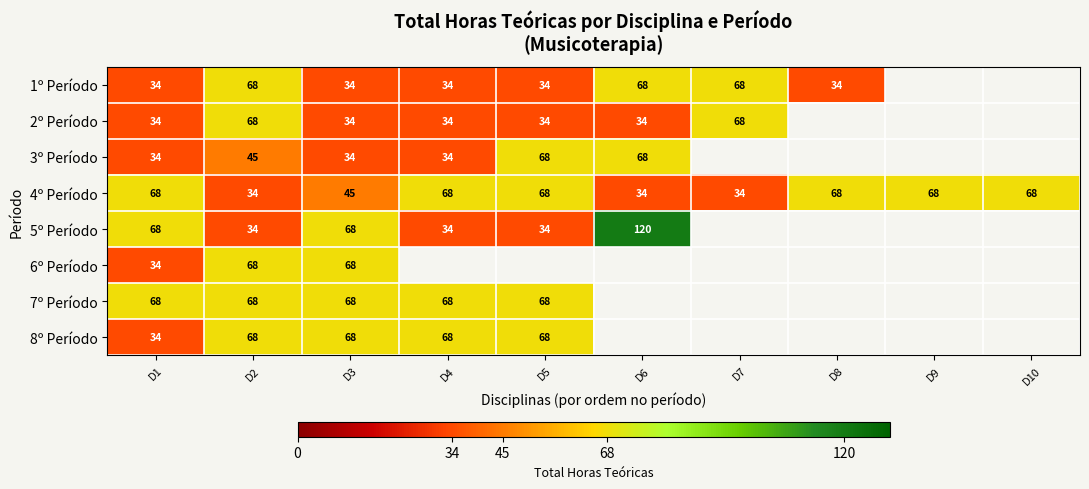

The value of 4º Período at D1 is 68. True or false?

True